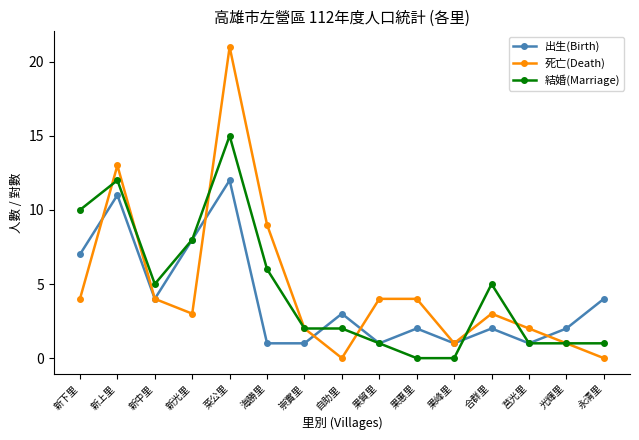

Count the number of categories in the chart.

15